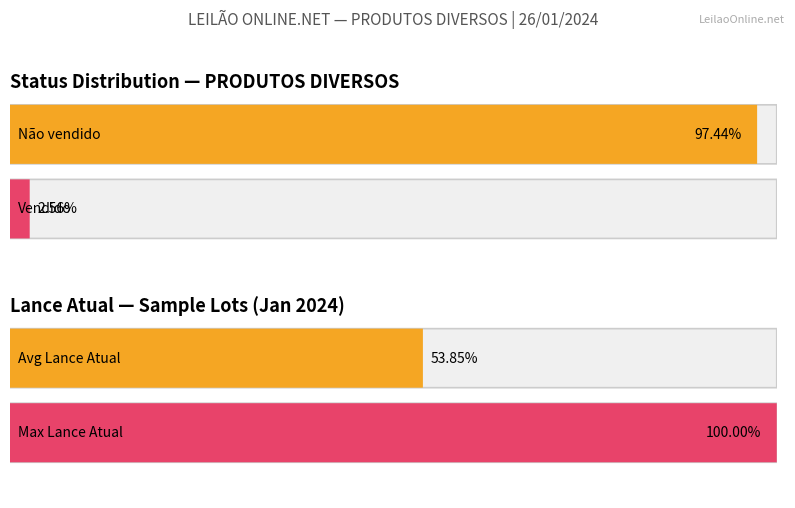

True or false: Não vendido has a value of 1 at Lote 20.

False